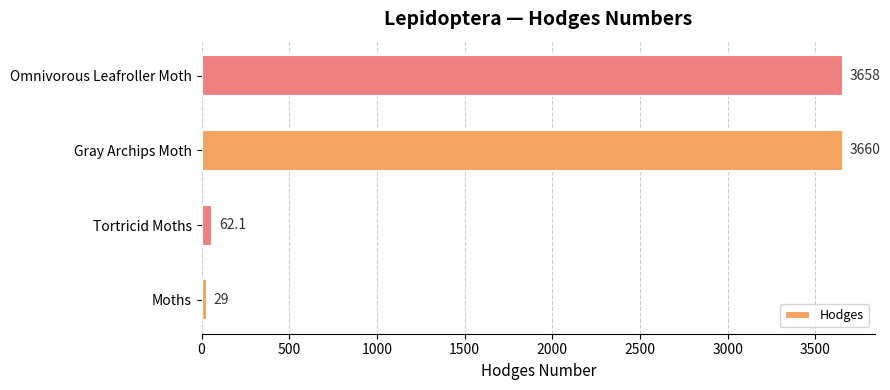

Count the number of categories in the chart.

4